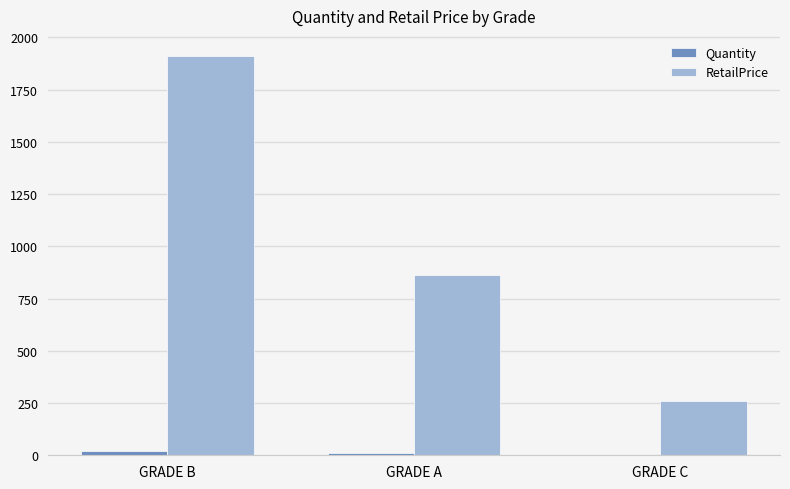

At which category does the chart reach its peak across all series?

GRADE B